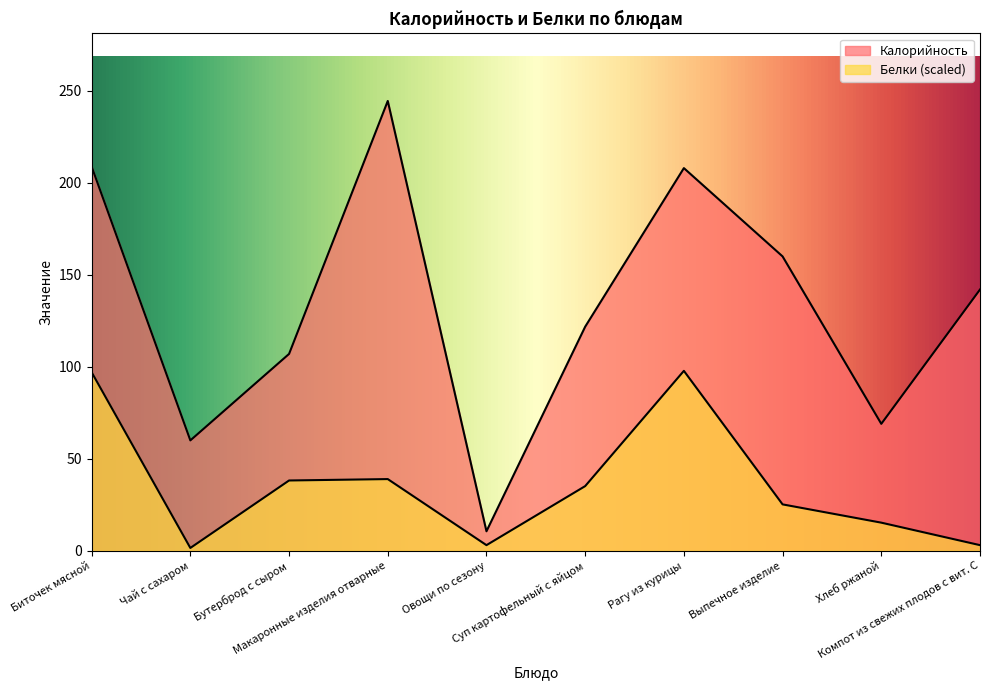

How many interior local peaks does the Белки series have?

2